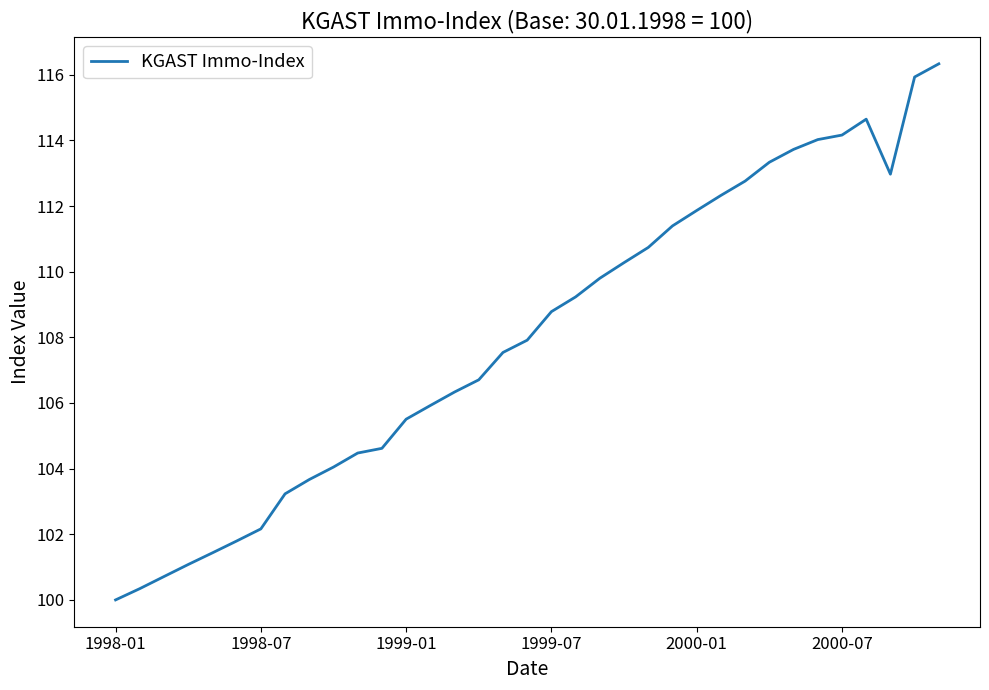

How many categories are shown in the chart?

35